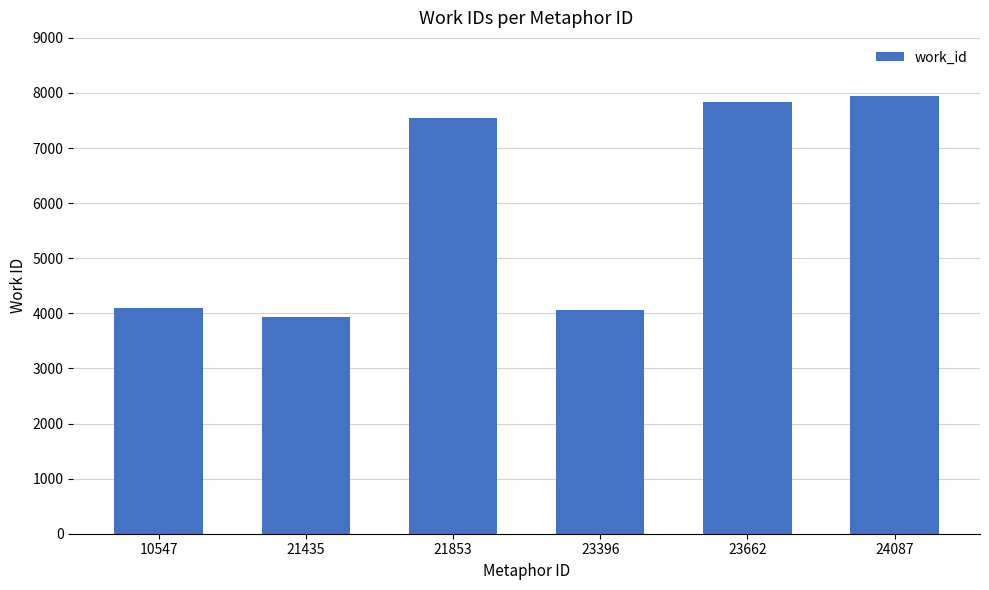

What is the difference between the maximum and second lowest values?

3888